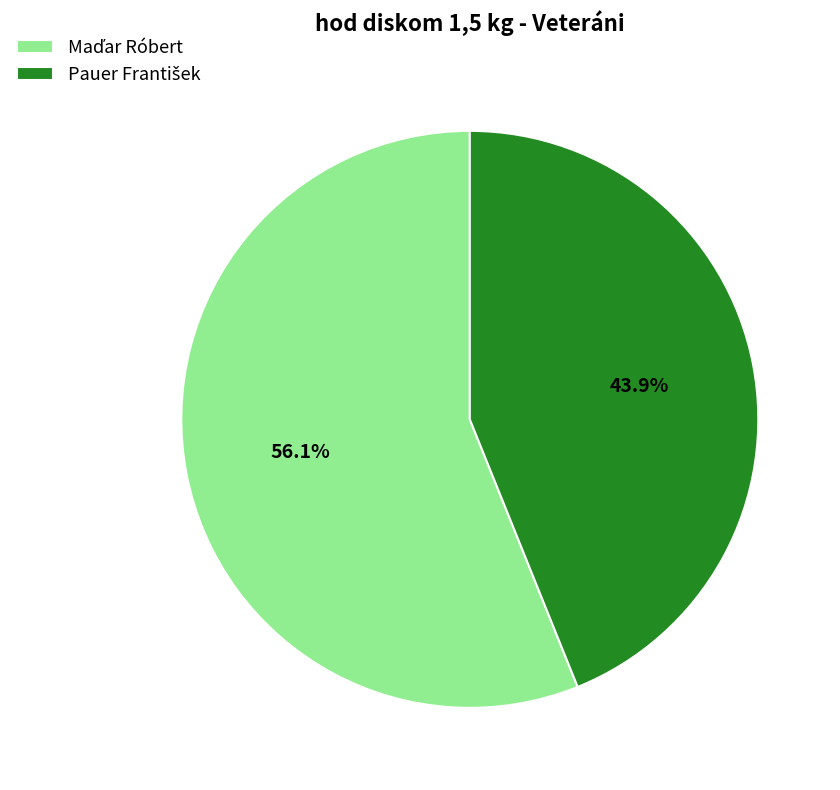

To the nearest percent, what is the difference between the largest and smallest slice percentages?

12%